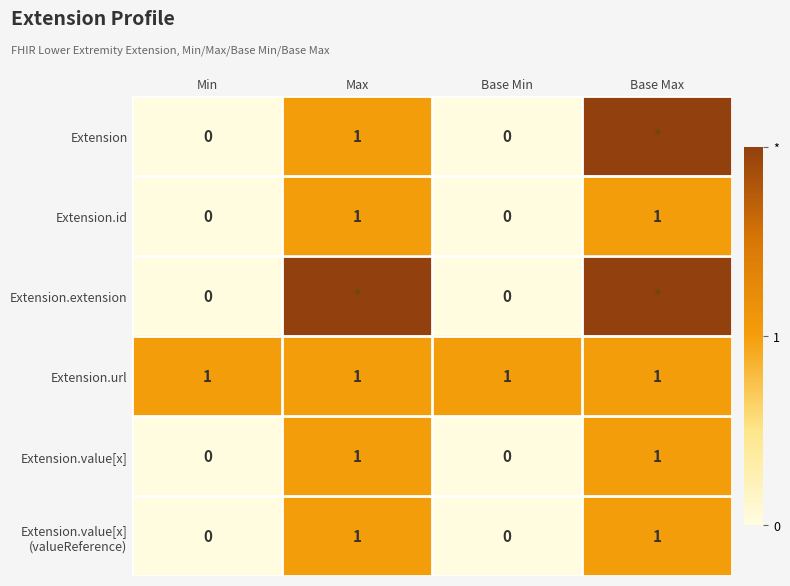

Is it true that Extension.id equals 2 at Max?

False